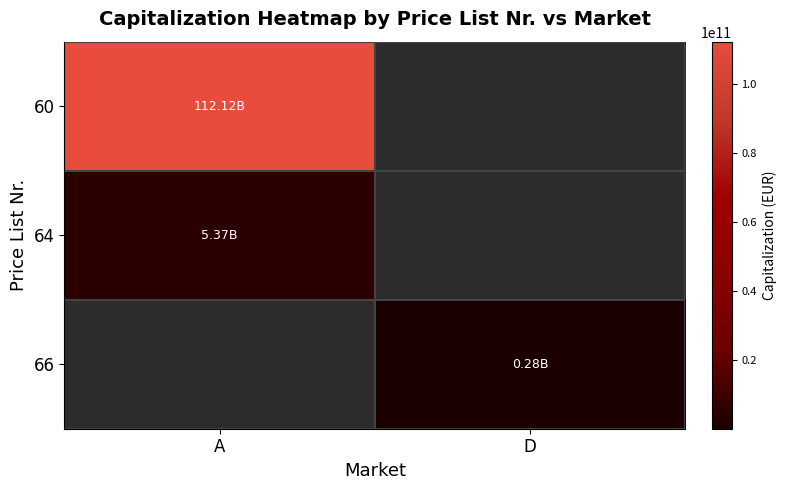

Which series has the widest spread of values?

60